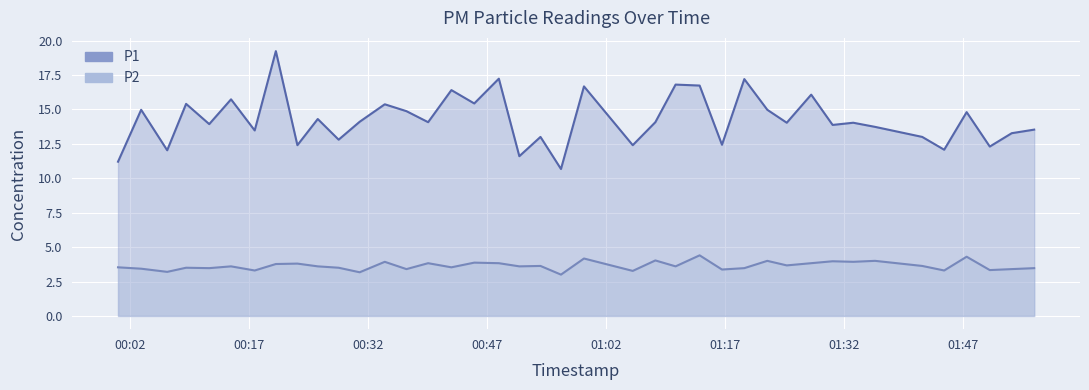

Which series has the largest range (max minus min)?

P1